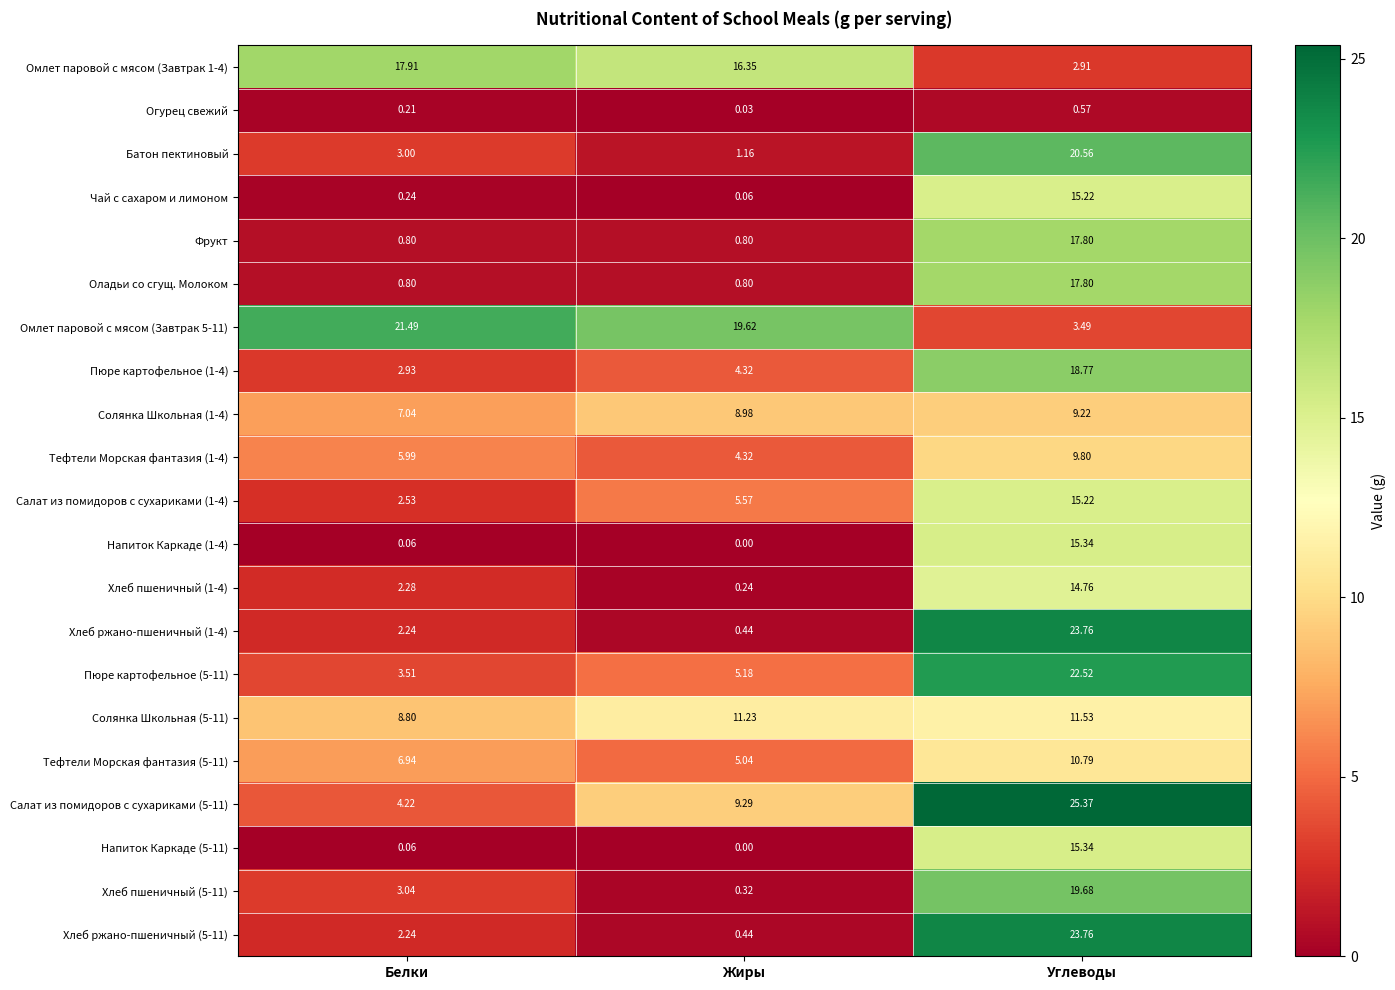

At which label does Тефтели Морская фантазия (1-4) first exceed 5?

Белки